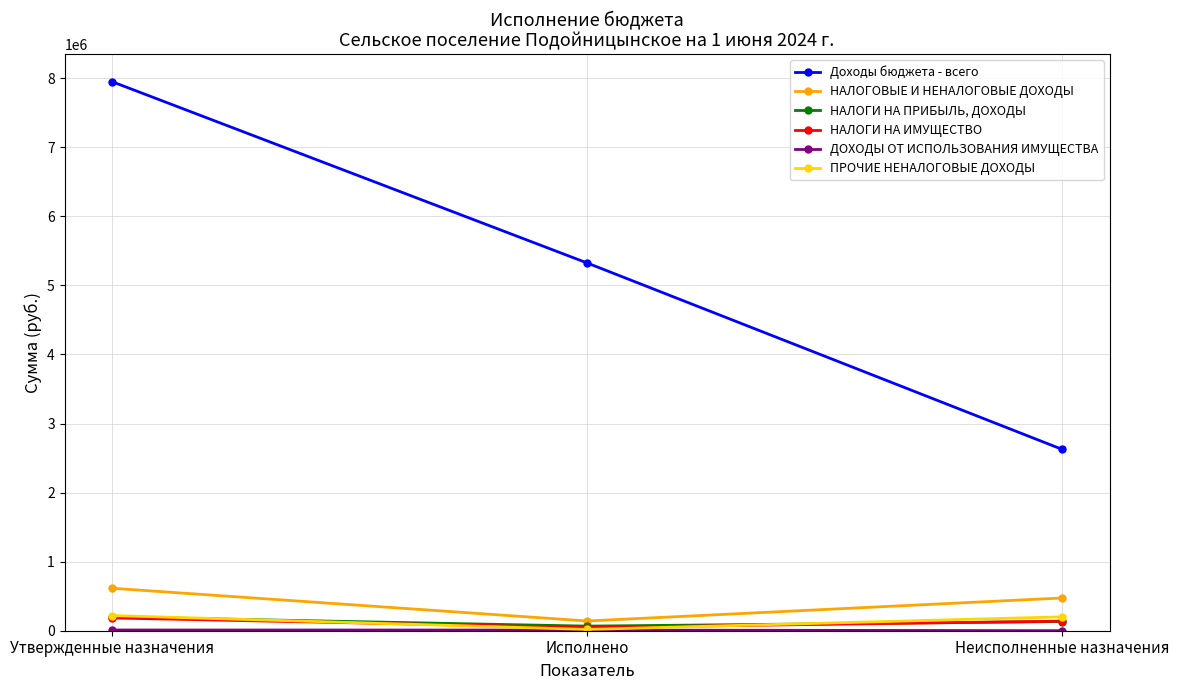

Which category has the highest value across all series?

Утвержденные назначения